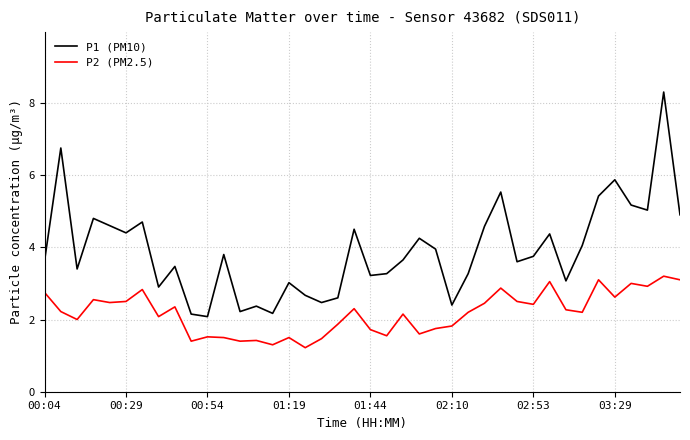

Which series has the widest spread of values?

P1 (PM10)